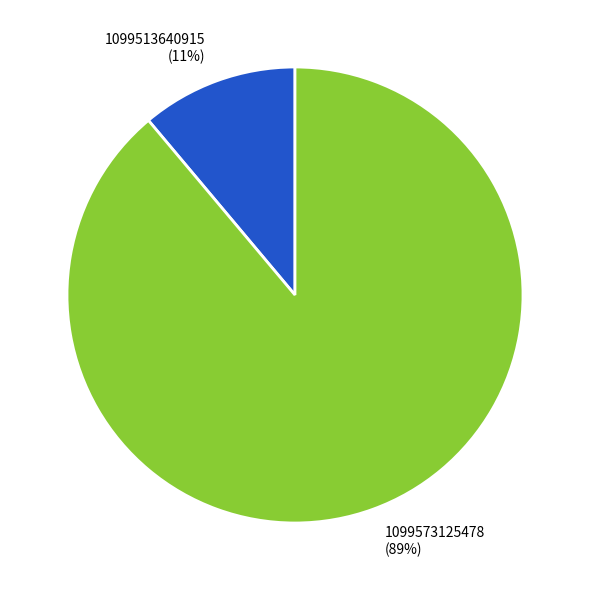

Is it true that 1099573125478 is 89% of the pie?

True